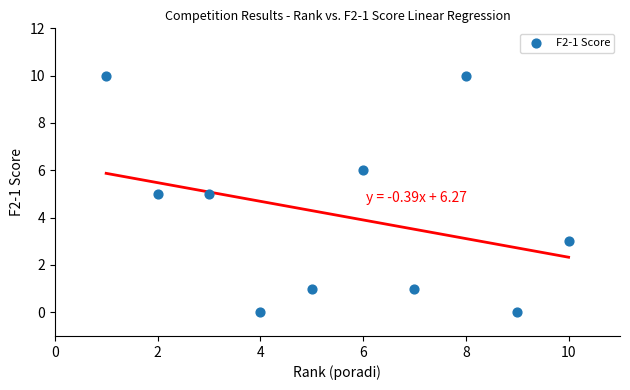

What is the average X value?

6